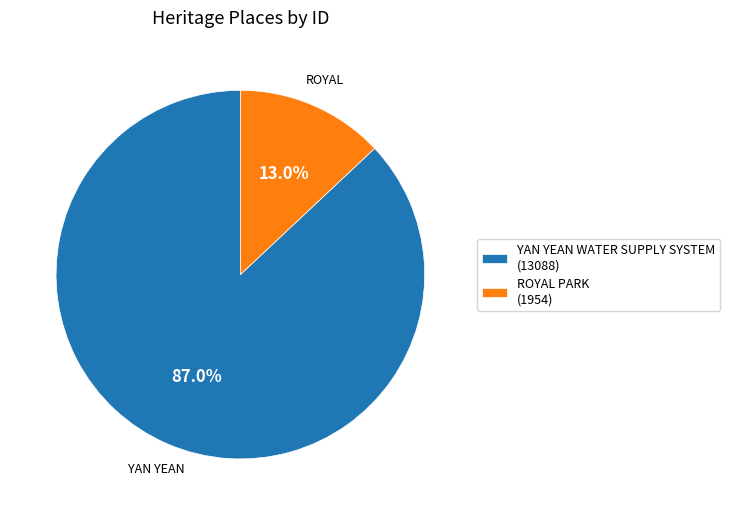

Which has a higher value, YAN YEAN WATER SUPPLY SYSTEM or ROYAL PARK?

YAN YEAN WATER SUPPLY SYSTEM